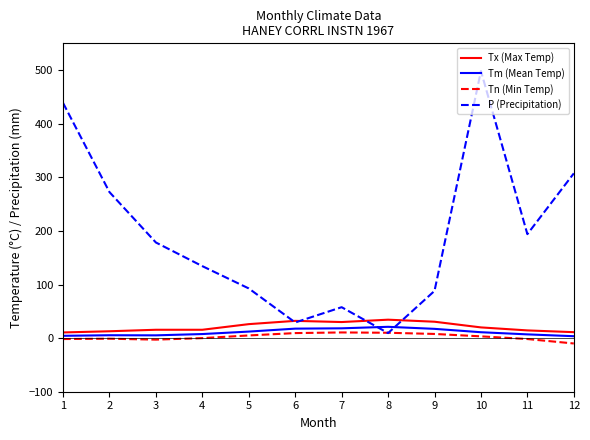

What is the spread (max minus min) of values at 5?

87.7